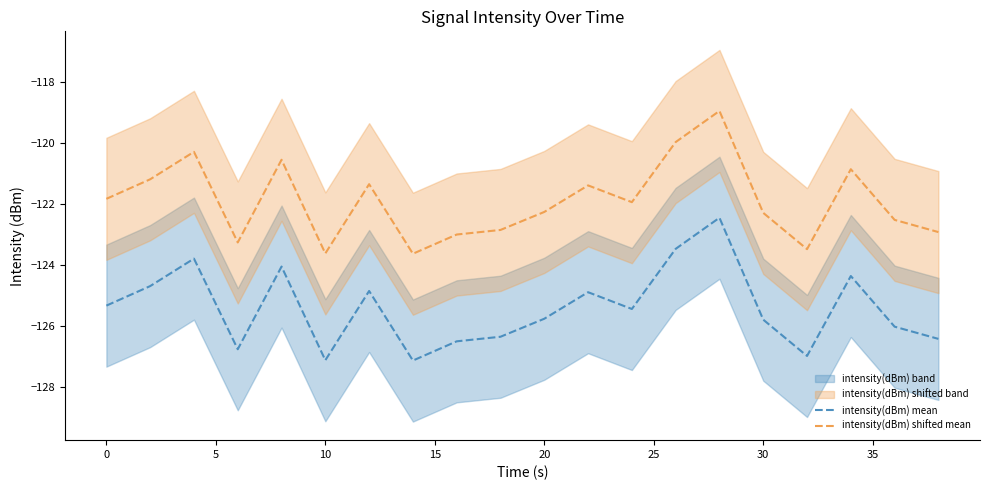

What is the minimum value for intensity(dBm) mean?

-127.1